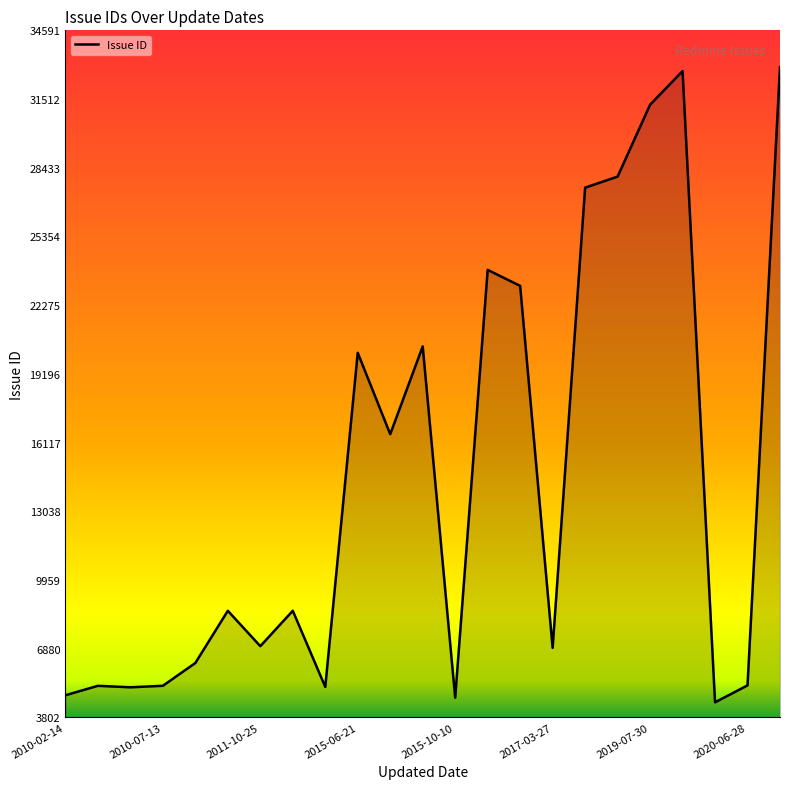

What is the difference between the maximum and minimum values?

28471